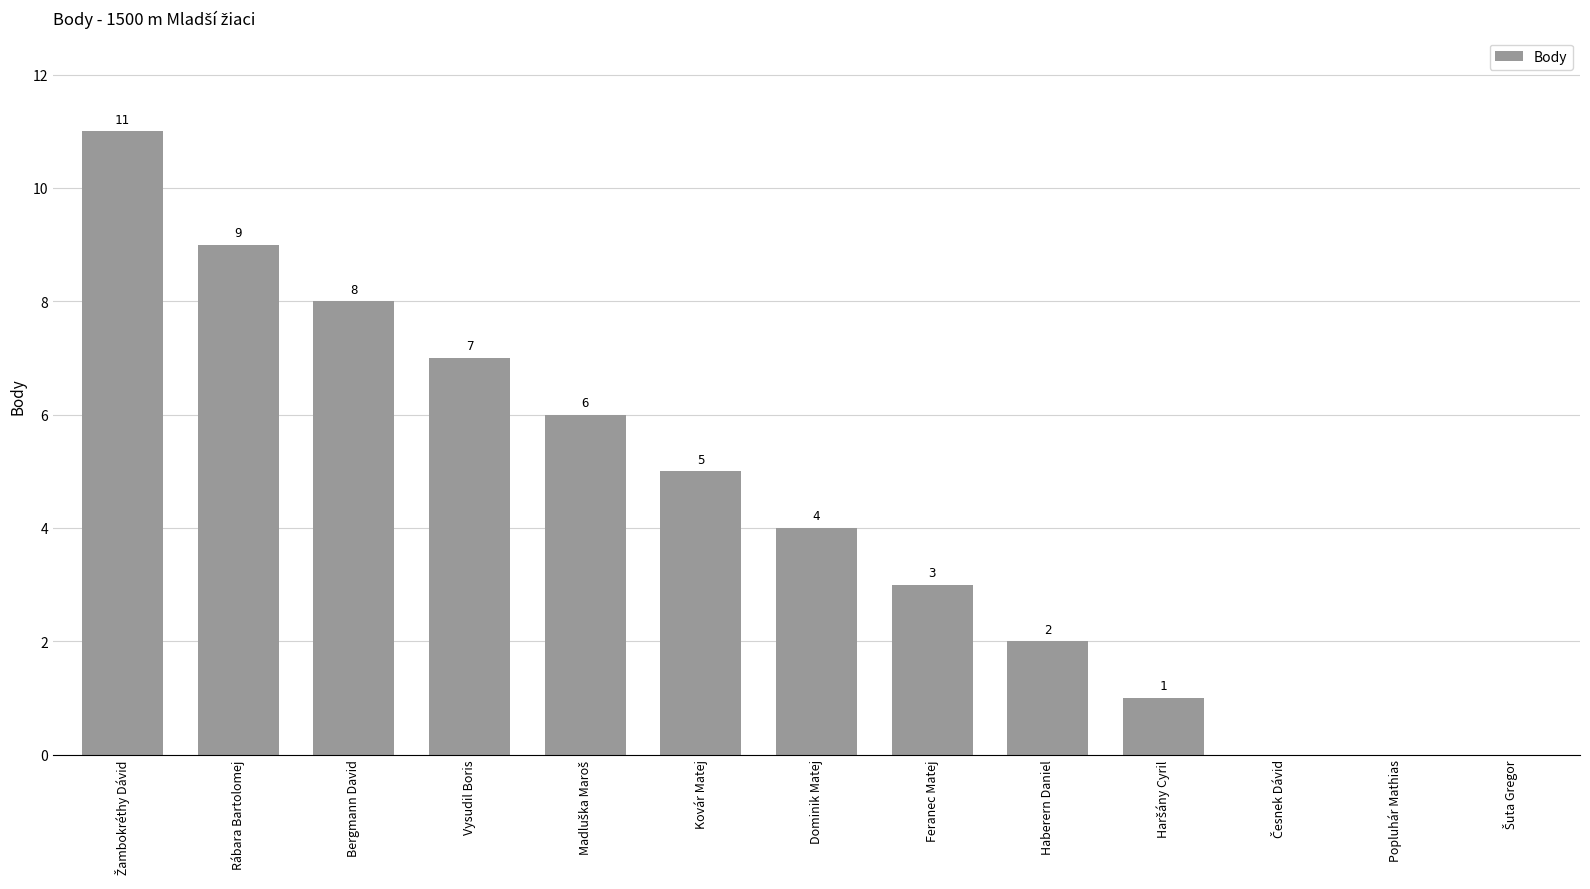

How many categories are shown in the chart?

13